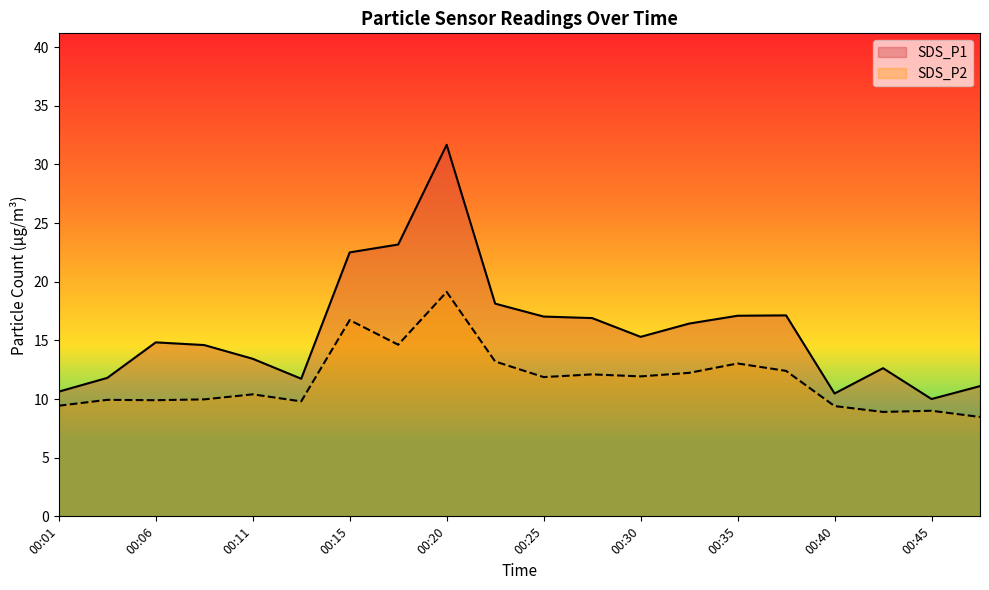

True or false: SDS_P2 and SDS_P1 intersect in this chart.

False